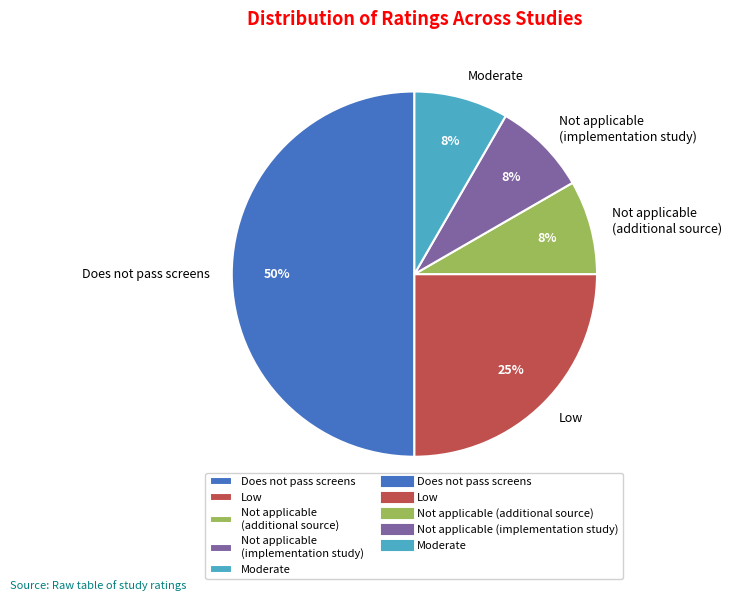

What percentage is the Moderate slice, to the nearest percent?

8%